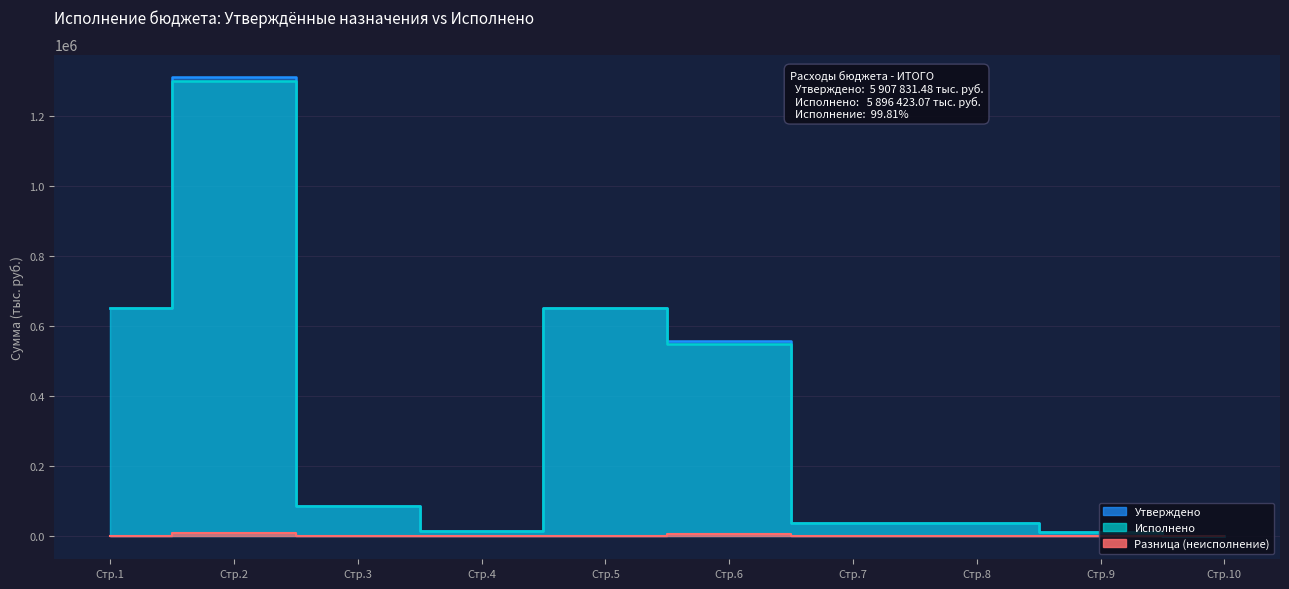

Does the chart have visible grid lines?

Yes